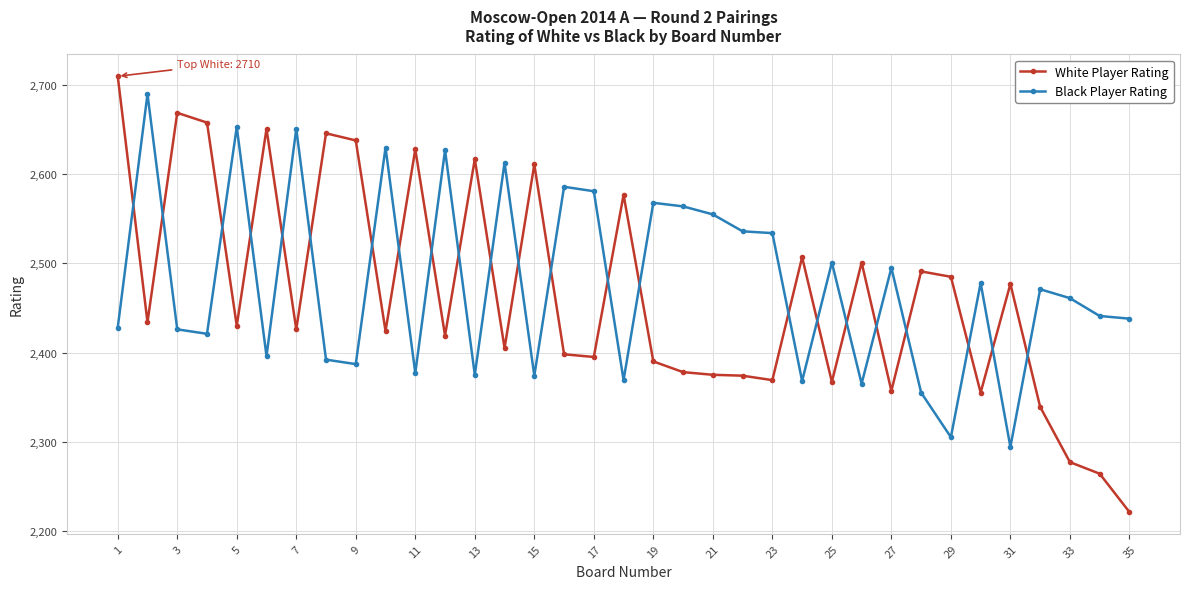

What is the difference between the maximum and minimum values in the Black Player Rating series?

396